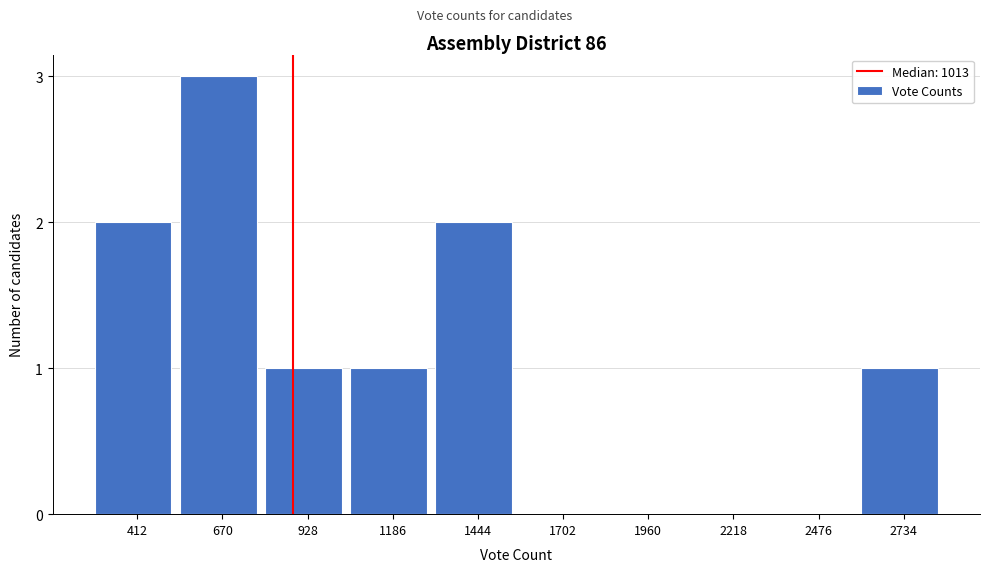

Reading right to left, what are all the values shown in this chart?

2734=1	2476=0	2218=0	1960=0	1702=0	1444=2	1186=1	928=1	670=3	412=2